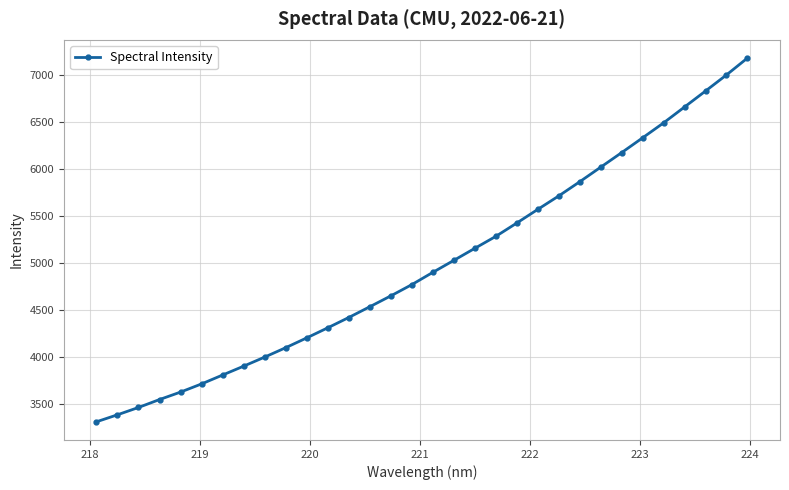

True or false: the data has more than 2 interior local peaks.

False